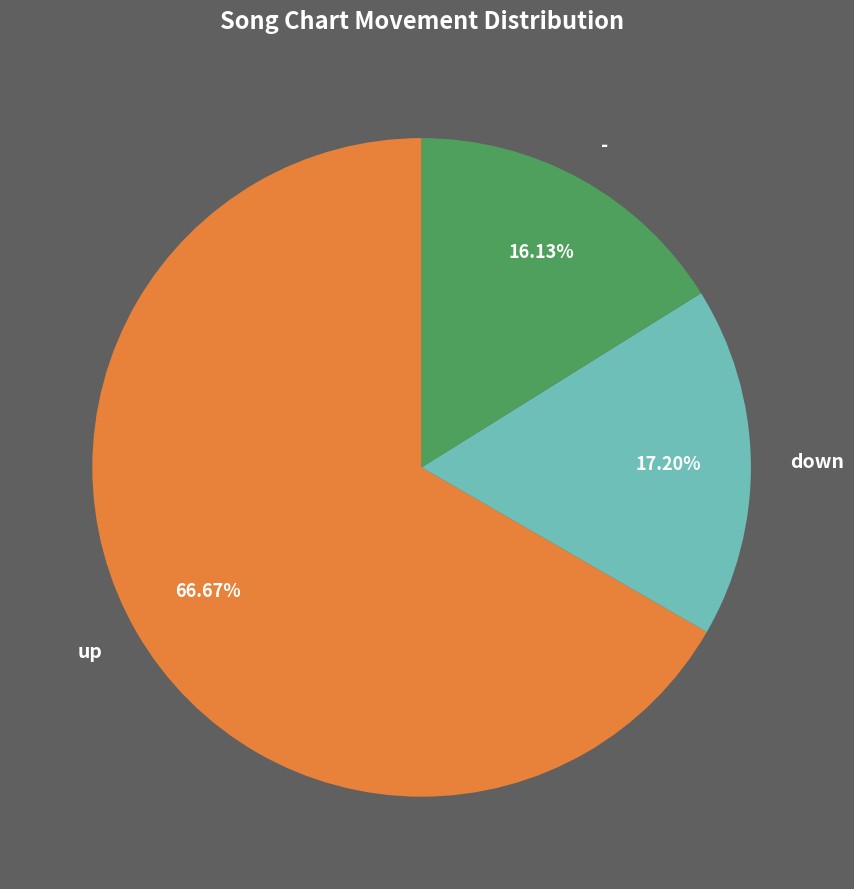

Which has a higher value, - or down?

down